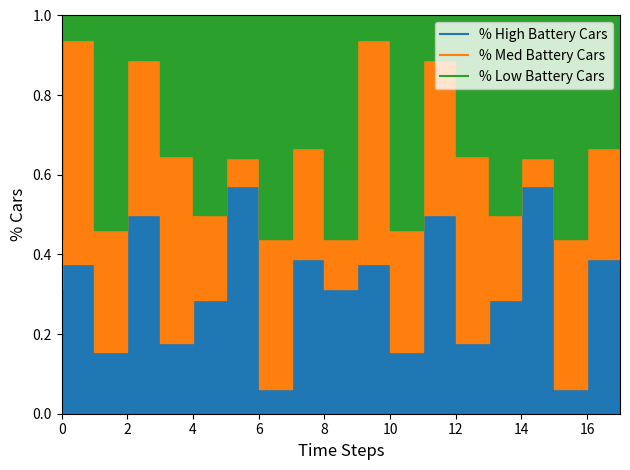

How many interior local valleys does the col_2 series have?

7